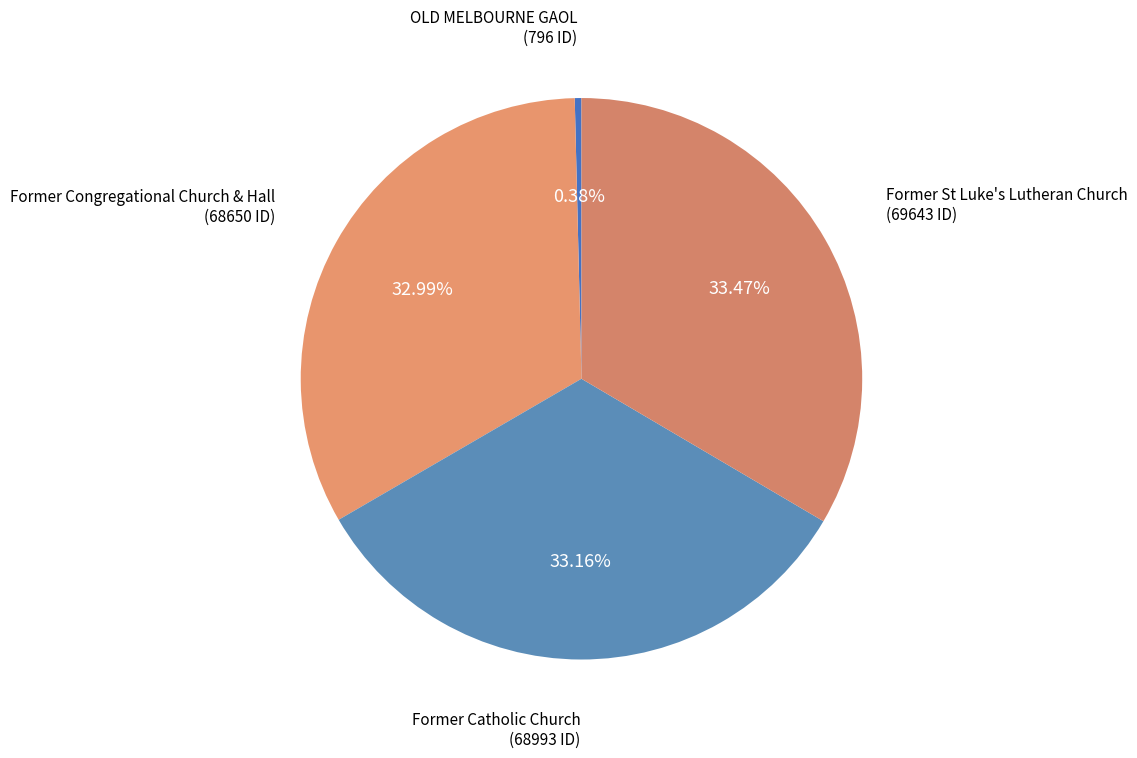

To the nearest percent, what is the combined percentage of Former St Luke's Lutheran Church and OLD MELBOURNE GAOL?

34%